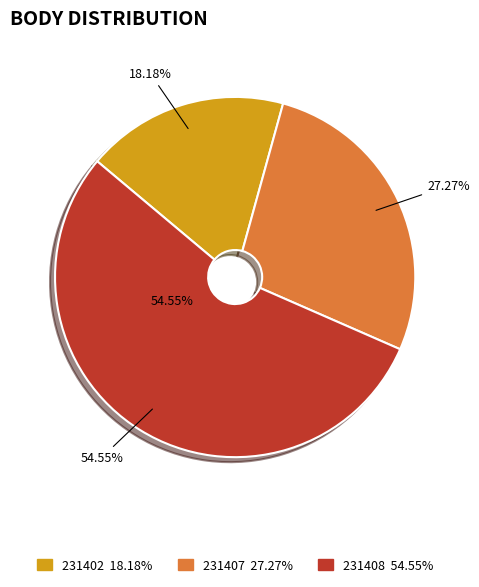

Count the number of slices in the pie.

3